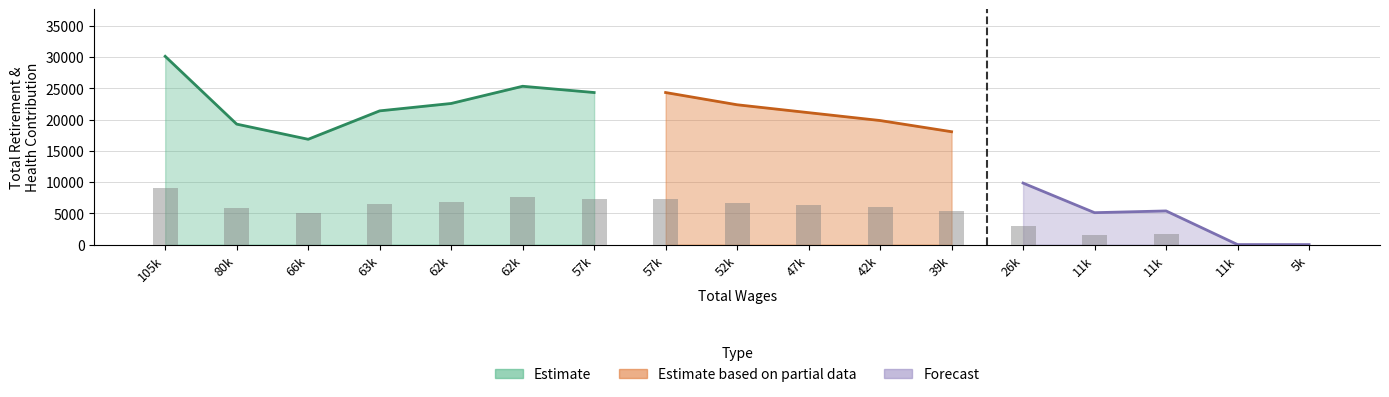

What is the sum of the values at 42k and 63k?

12376.8